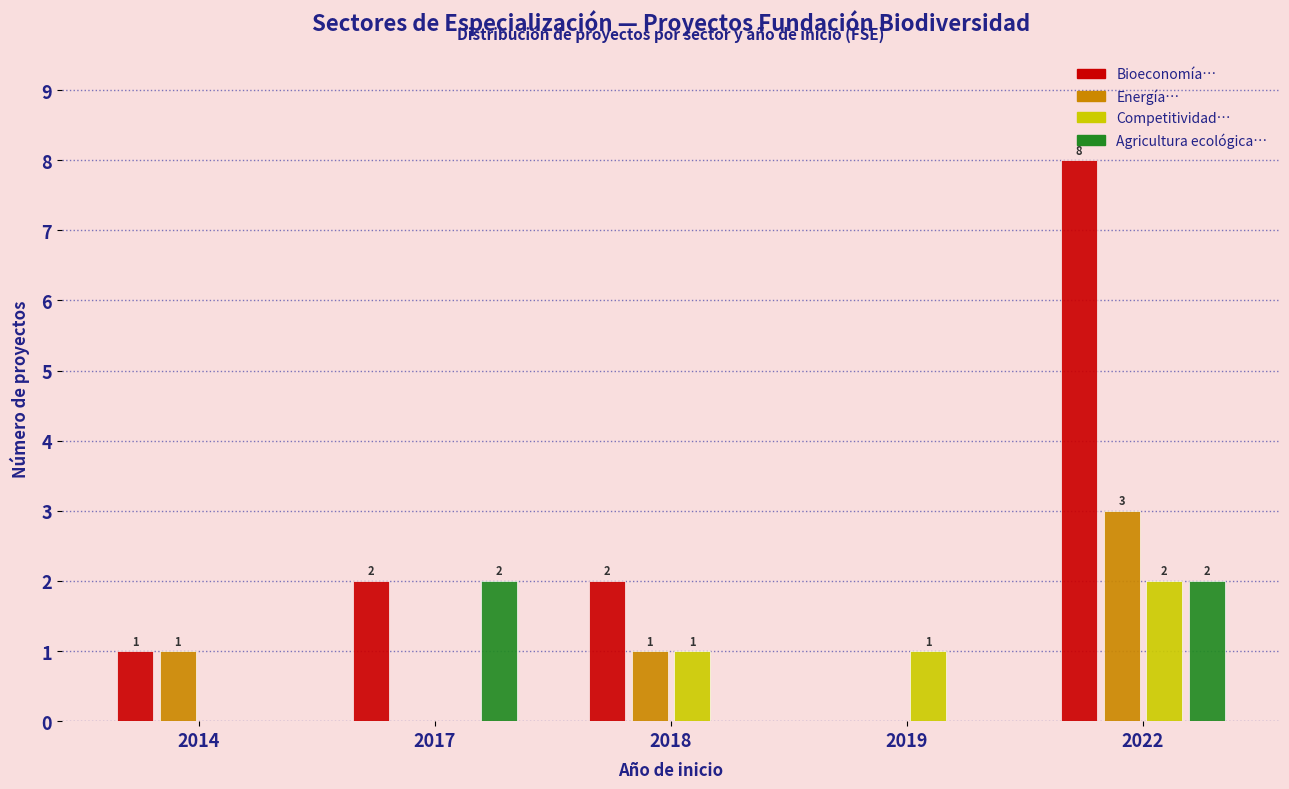

Which series has the widest spread of values?

Bioeconomía…